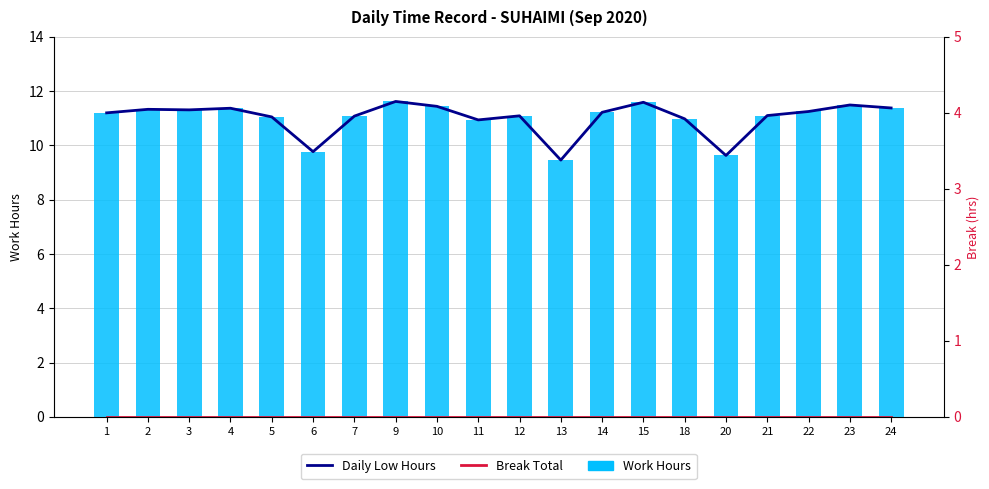

Which series has the largest total across all categories?

Daily Low Hours